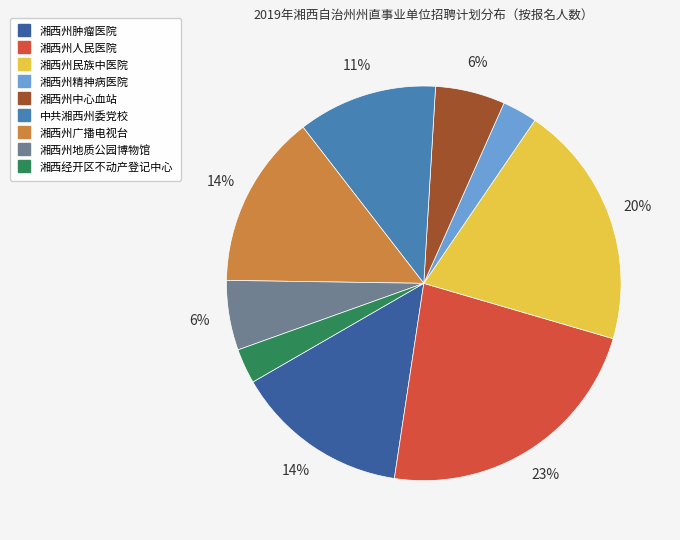

To the nearest percent, what portion does 湘西州人民医院 represent?

23%